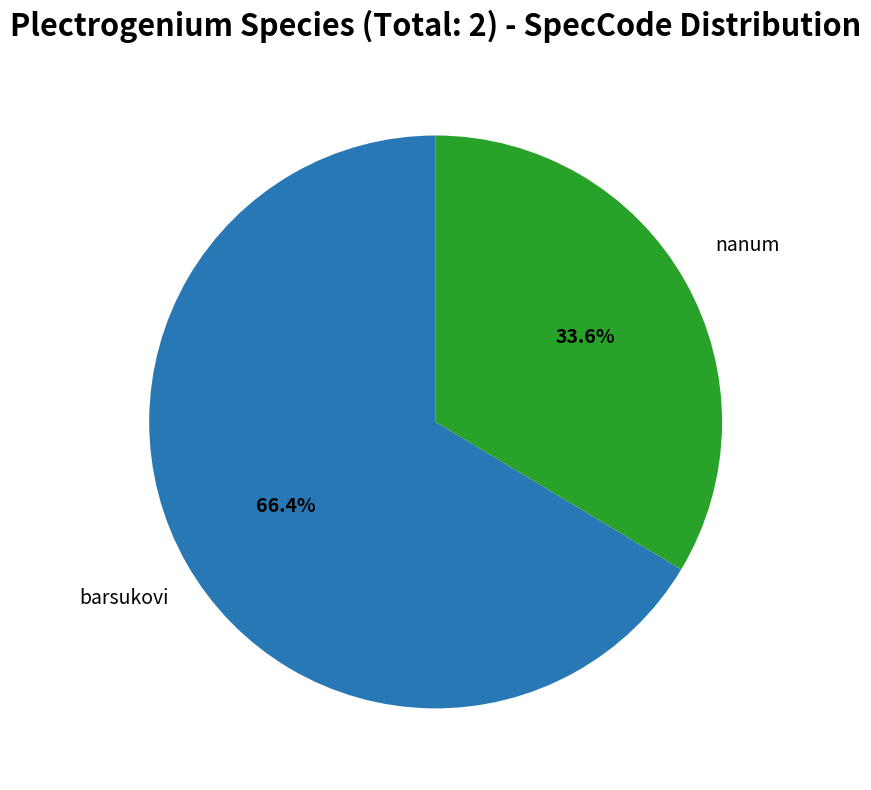

What is the smallest slice in the pie chart?

nanum